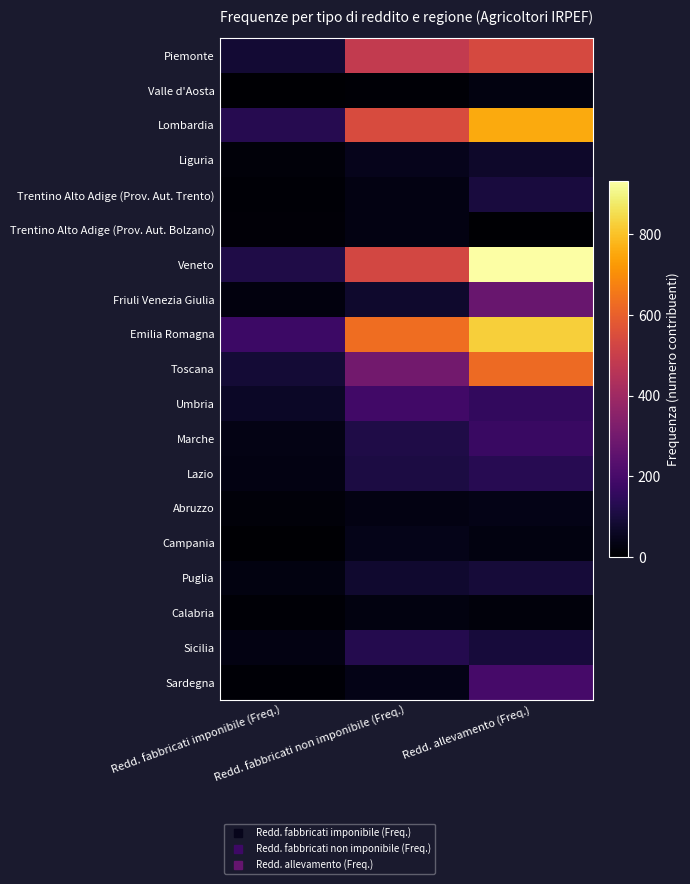

Which category has the highest value across all series?

Redd. allevamento (Freq.)